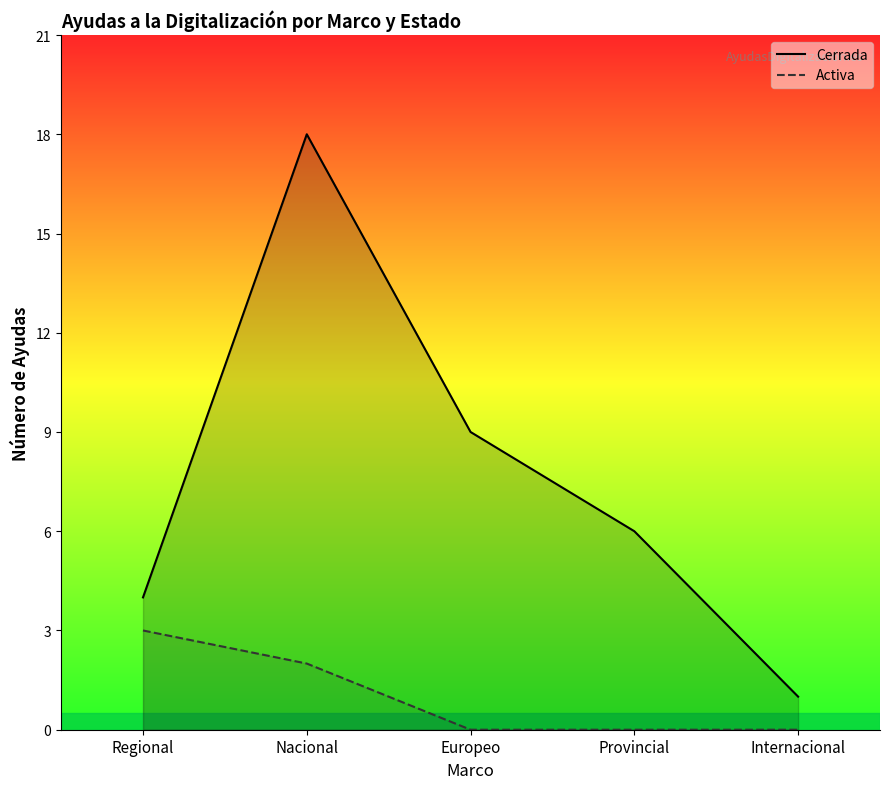

What is the sum of the Cerrada values at Regional and Europeo?

13